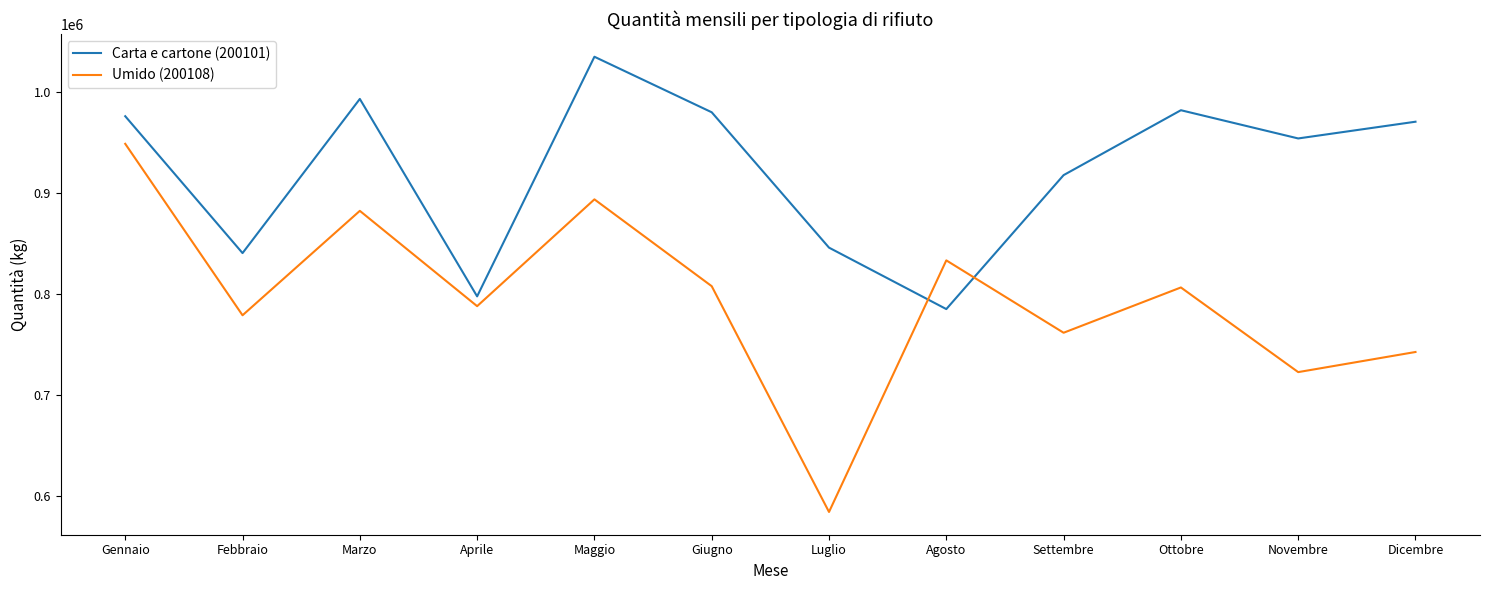

At which label is Carta e cartone (200101) closest to 910220?

Settembre